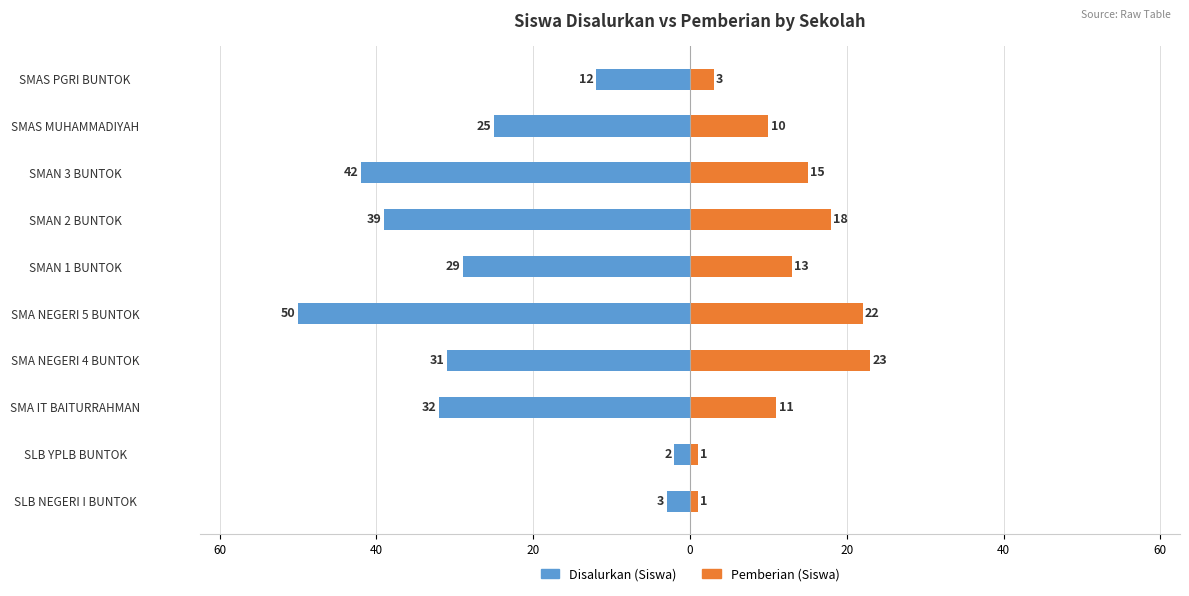

The Disalurkan (Siswa) series shows -27 at SMAN 2 BUNTOK. True or false?

False